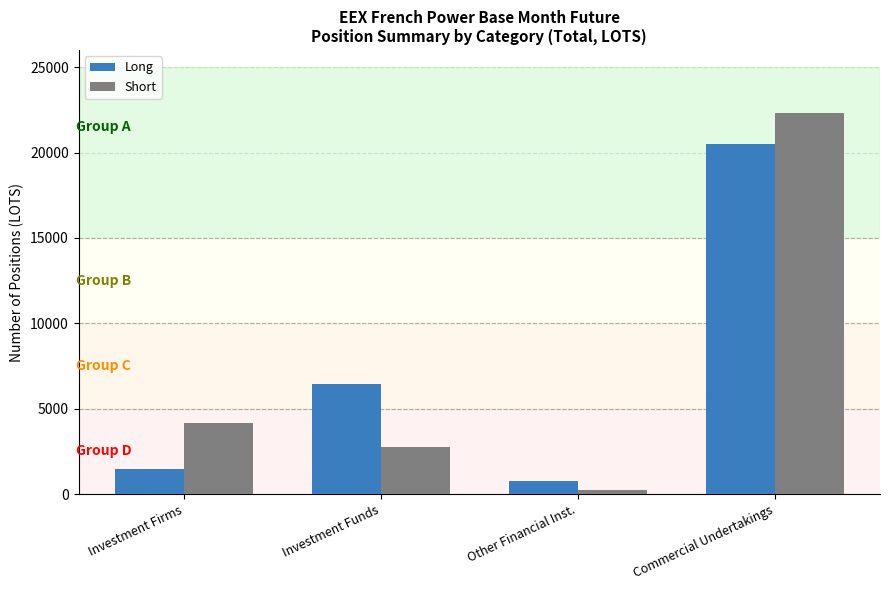

Reading left to right, what are all the values shown in this chart?

Long: 1472.0	6449.2	788.1	20500.2
Short: 4150.0	2787.0	262.0	22310.2